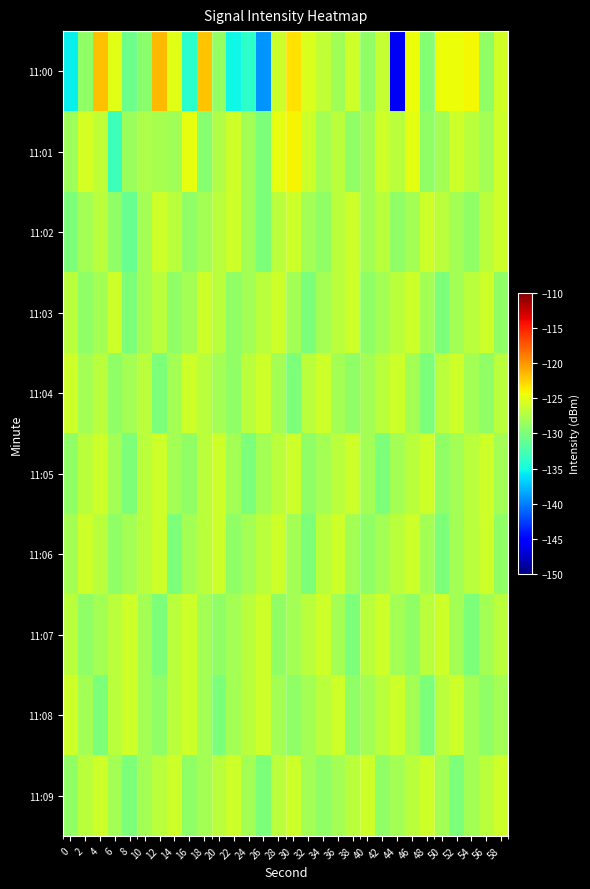

Which series has the largest total across all categories?

11:01